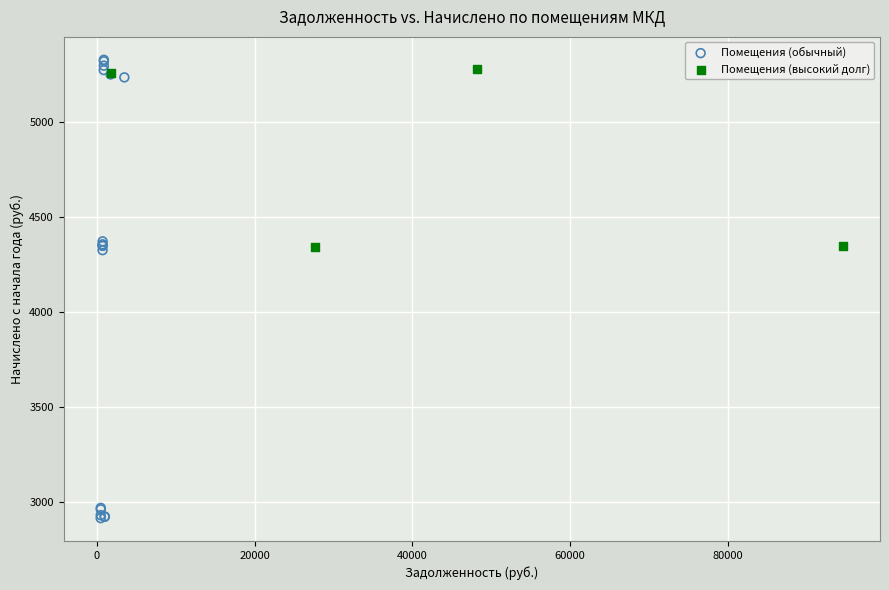

Which series has the widest spread of Y values?

Помещения (обычный)